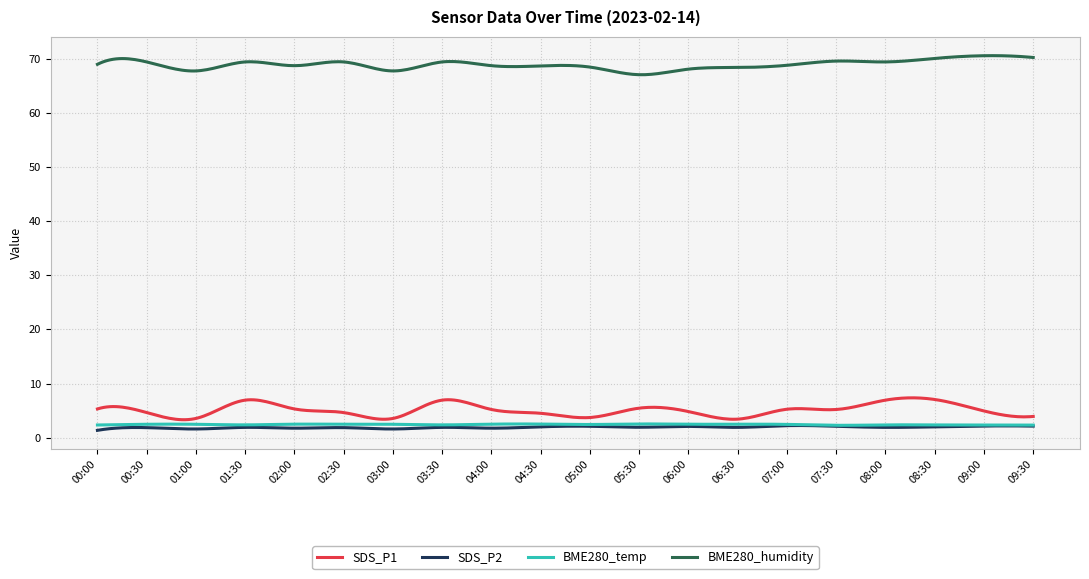

True or false: BME280_temp has more than 0 interior local peaks.

True